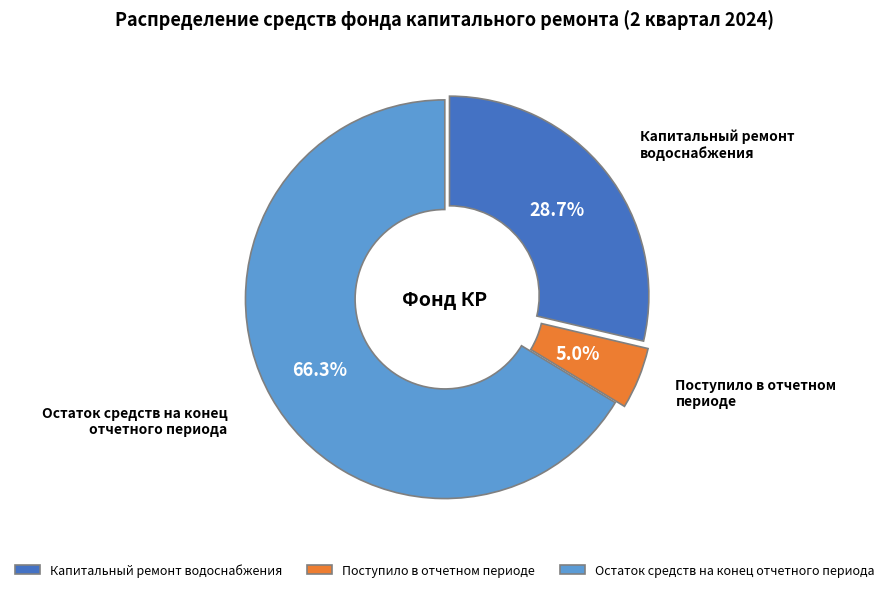

How many segments does this pie chart have?

3